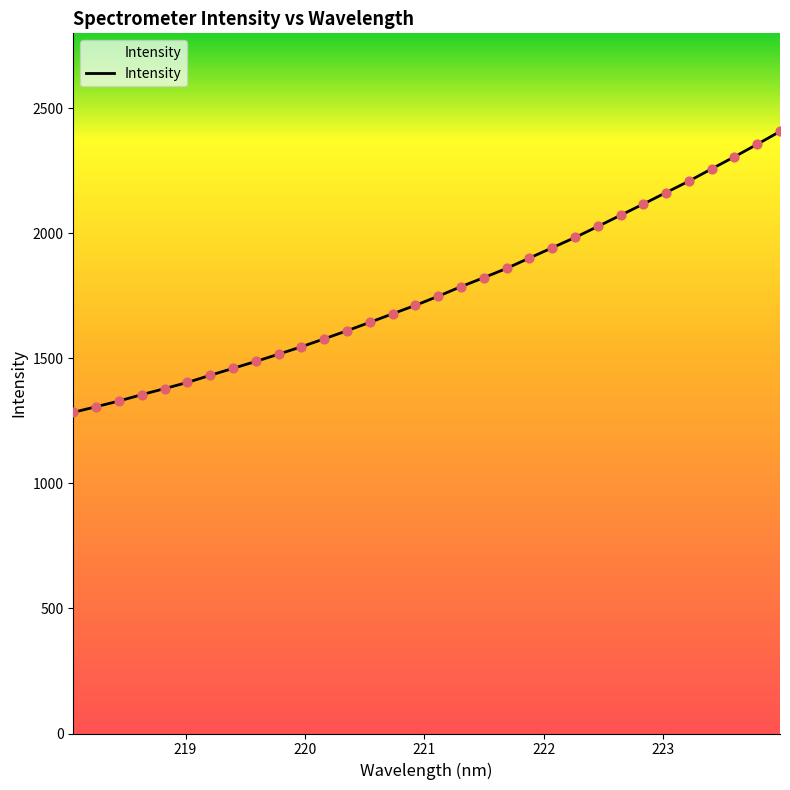

What is the difference between the maximum and minimum values?

1123.4